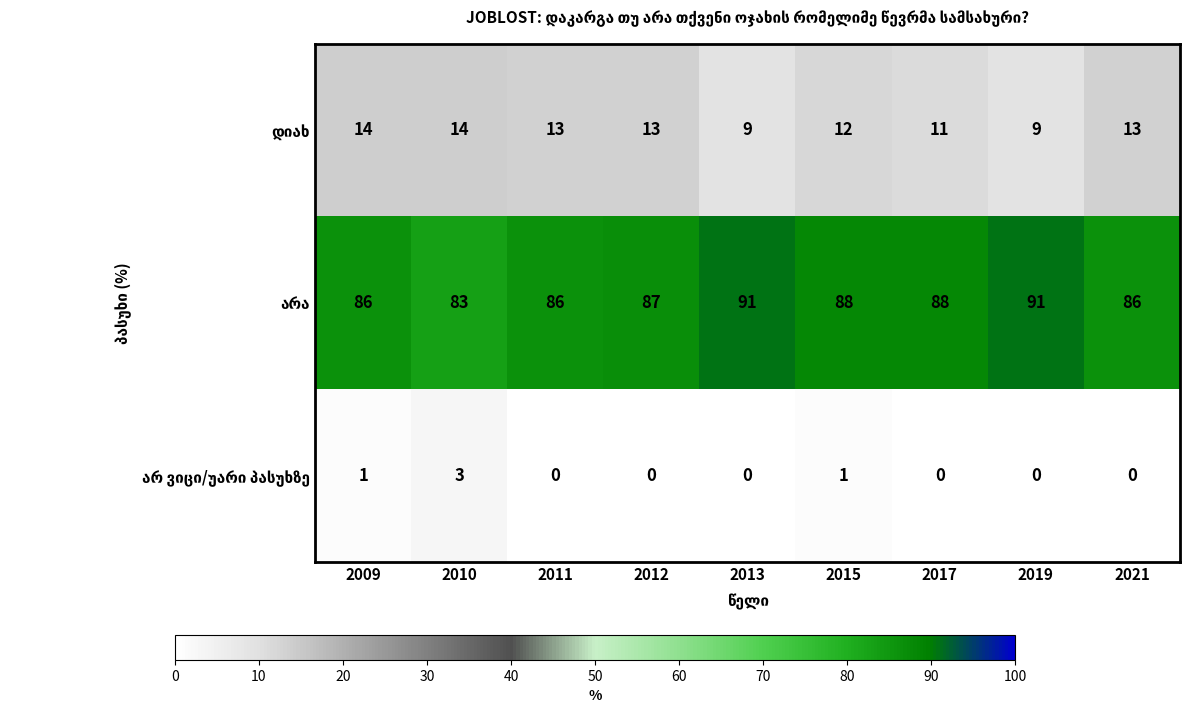

At how many categories does at least one series exceed 68?

9